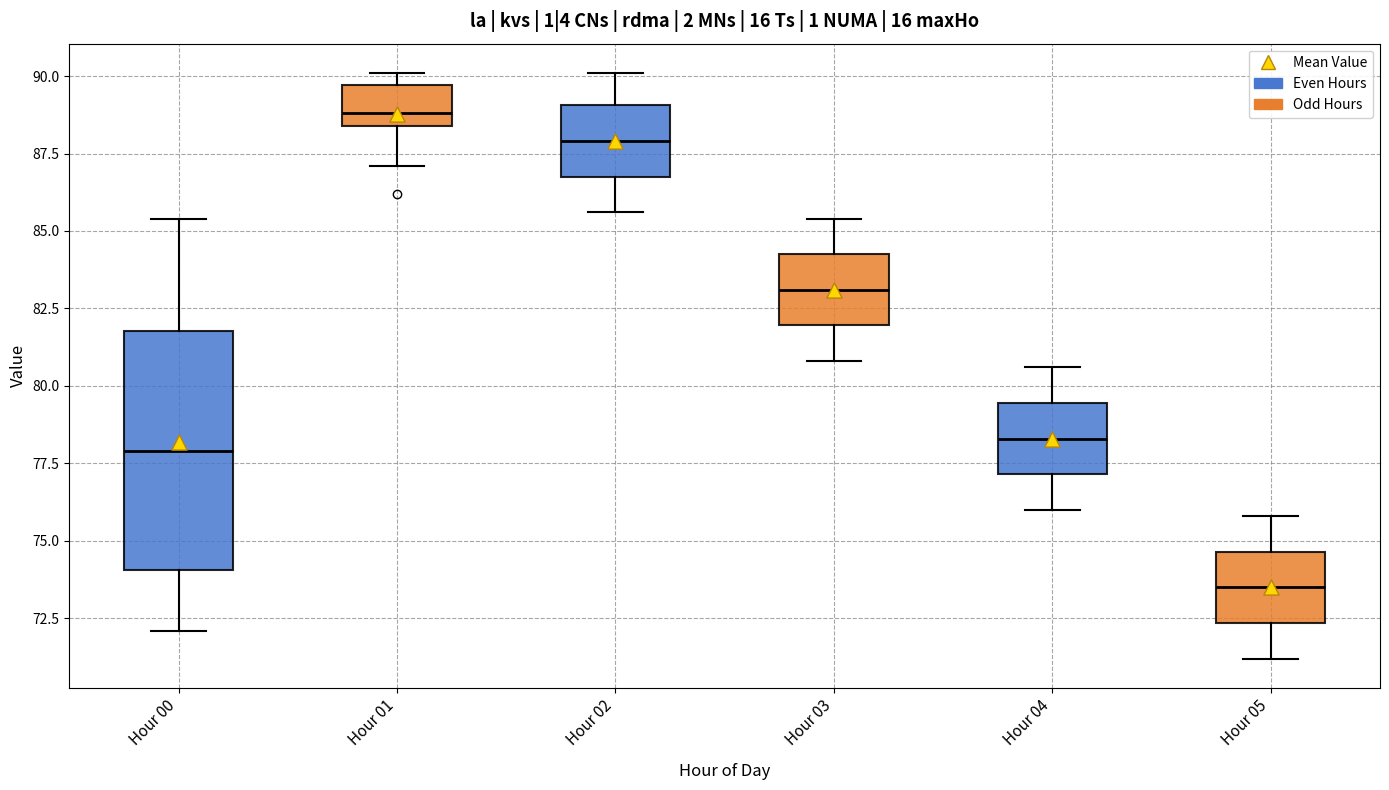

Where does the lower whisker of the box for Hour 01 end on the y-axis? The values are not printed on the chart, so give them approximately, as read against the axis.

87.0